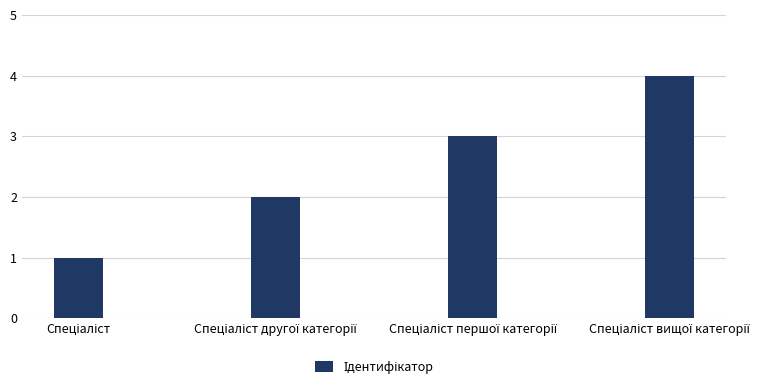

What is the sum of all values?

10